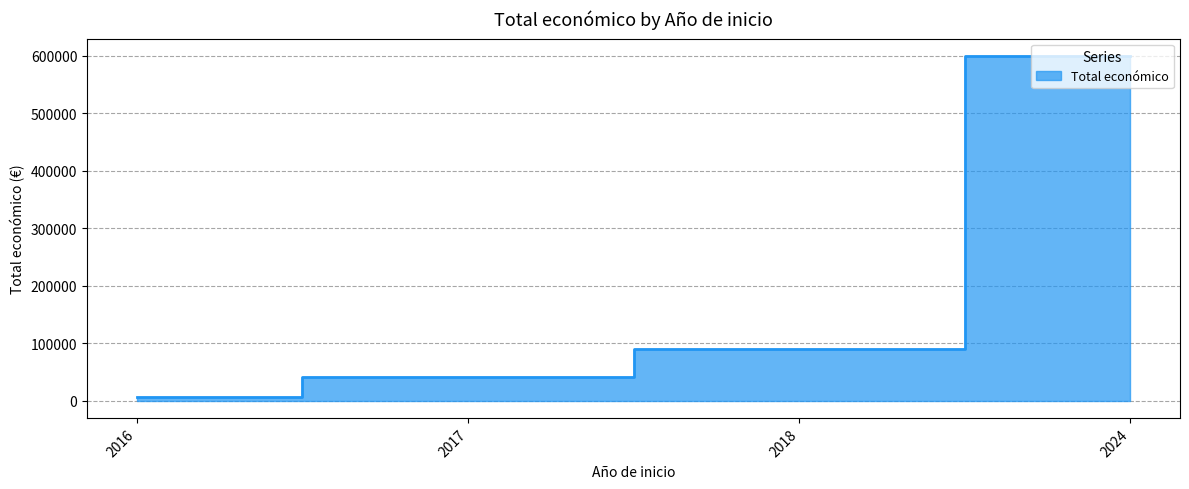

Where does the data first go above 90474?

2024